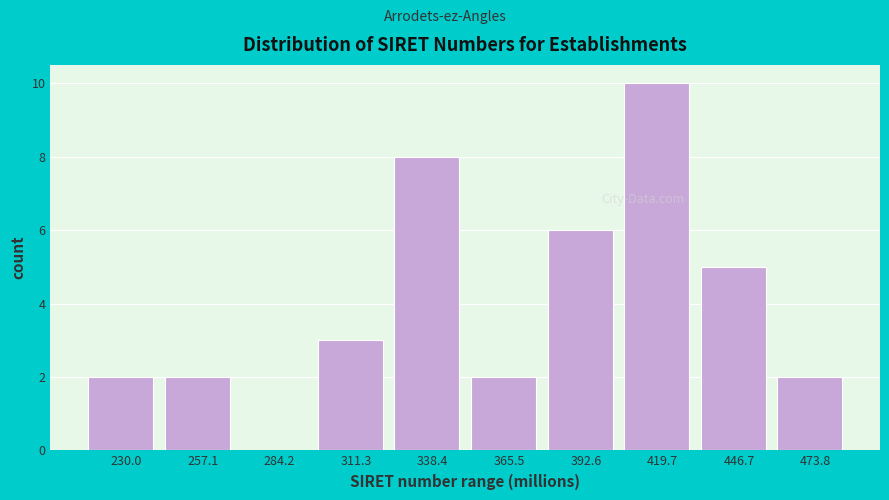

Reading right to left, transcribe all the data shown in this chart.

473.8=2	446.7=5	419.7=10	392.6=6	365.5=2	338.4=8	311.3=3	284.2=0	257.1=2	230.0=2